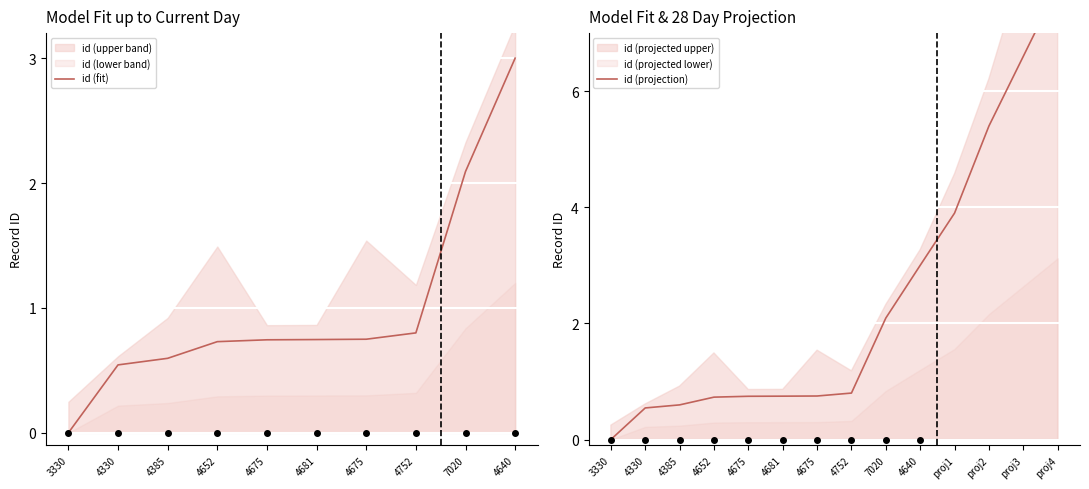

Reading left to right, extract all data points from this chart.

0.0	0.5	0.6	0.7	0.7	0.7	0.7	0.8	2.1	3.0